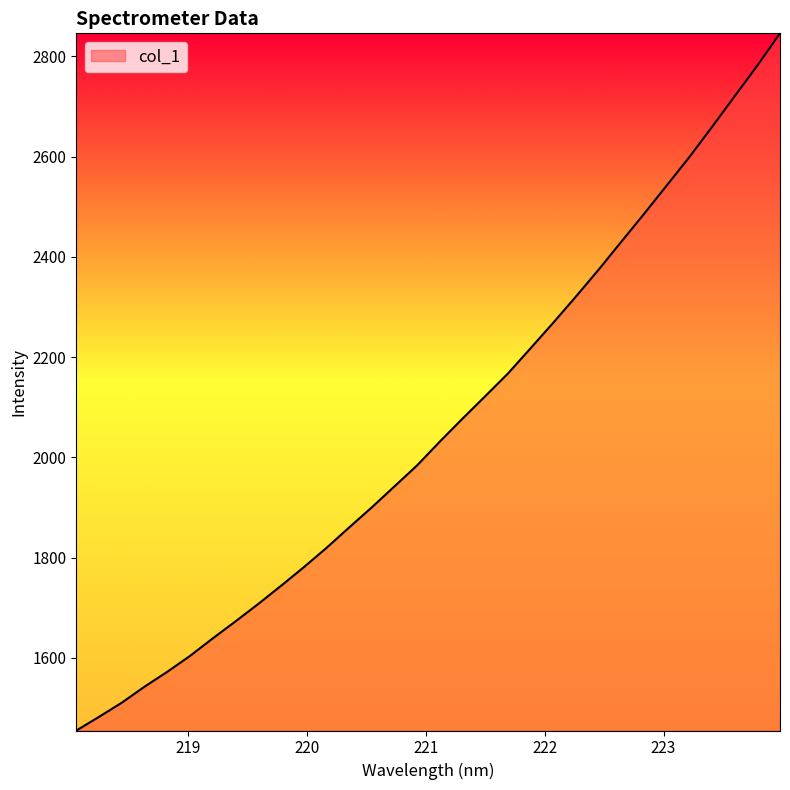

How many series are shown in this chart?

1